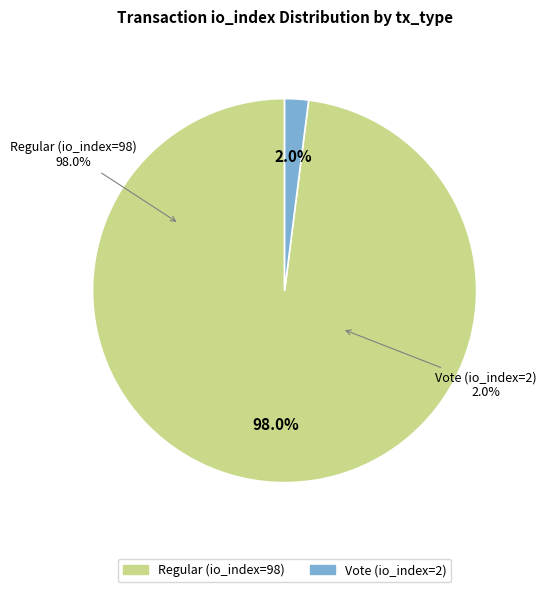

To the nearest percent, what is the average slice percentage?

50%